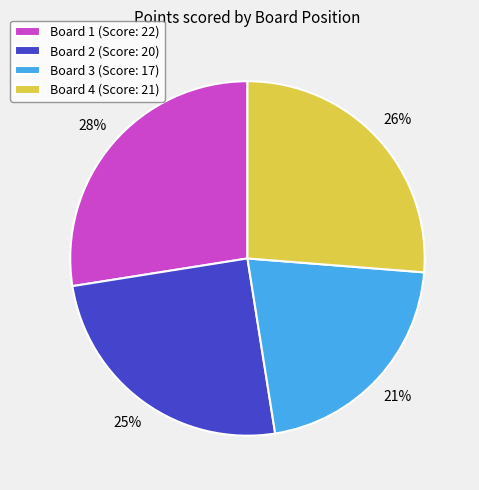

Does any single category account for the majority?

No